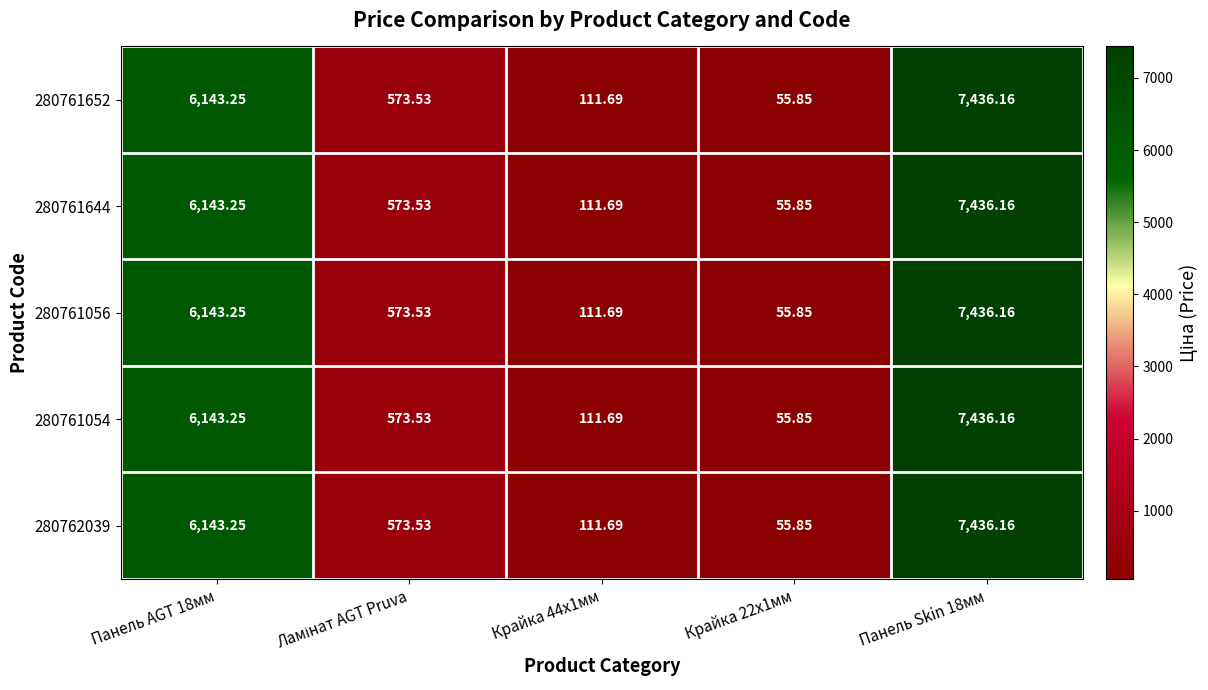

At how many categories does at least one series exceed 1278?

2